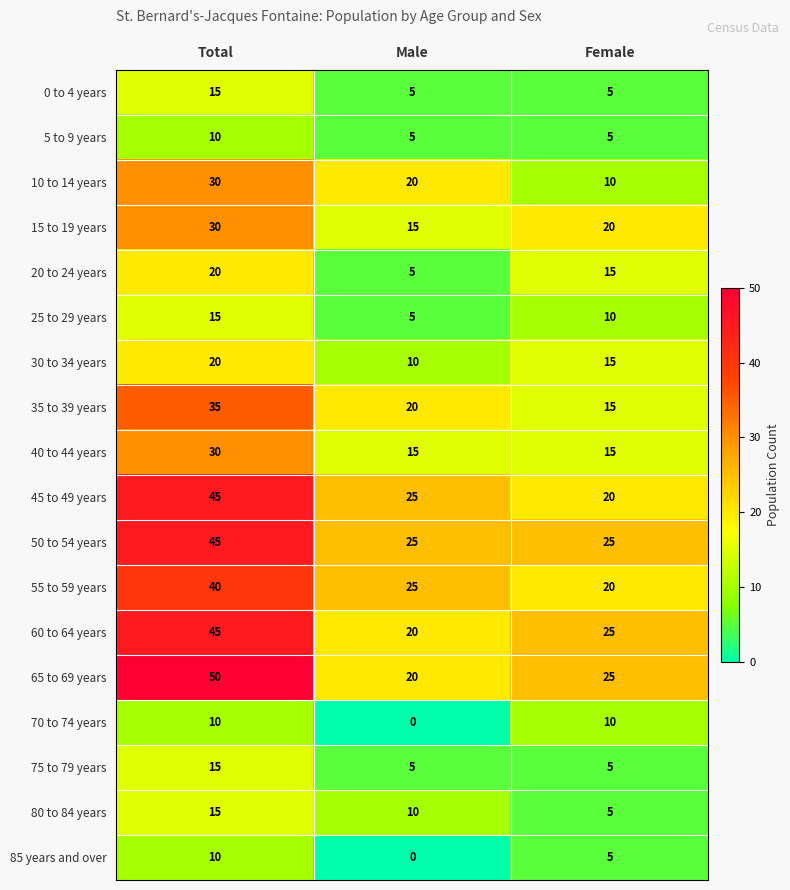

Count the number of data series in this chart.

18